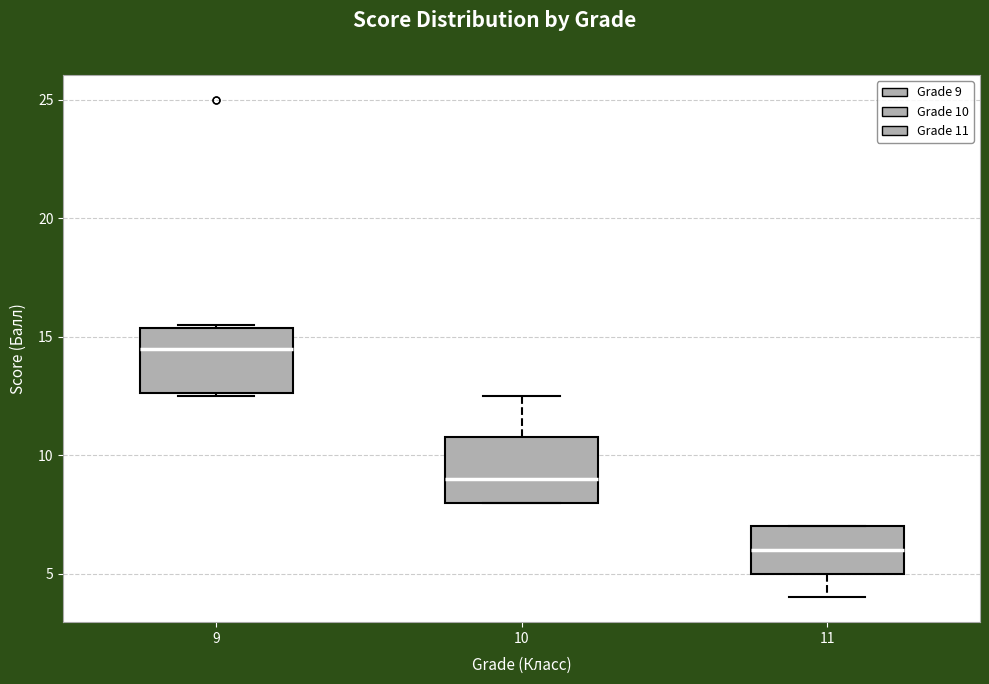

Which box has the lowest median line?

11